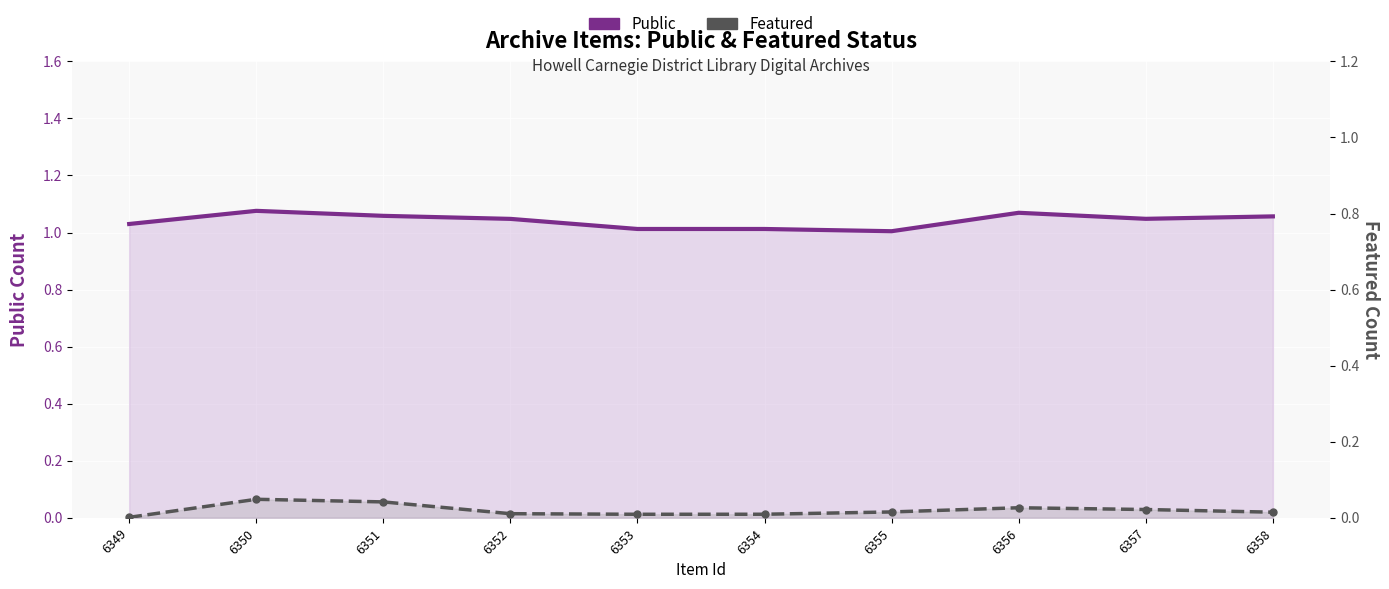

What is the difference between the highest and lowest values at 6355?

1.0